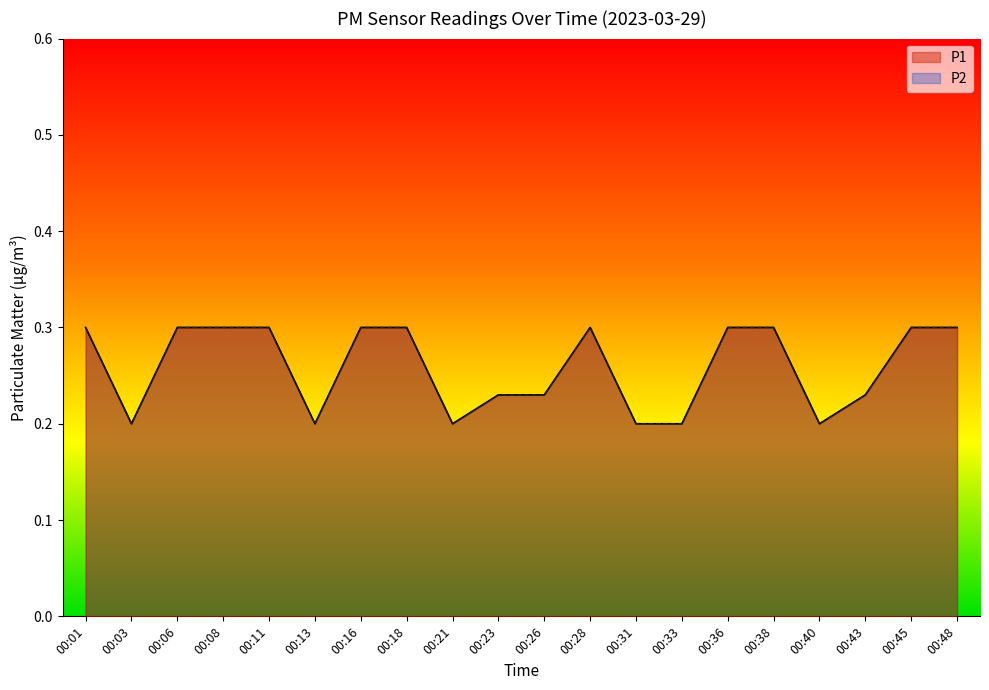

Where is the first local minimum for P1?

00:03